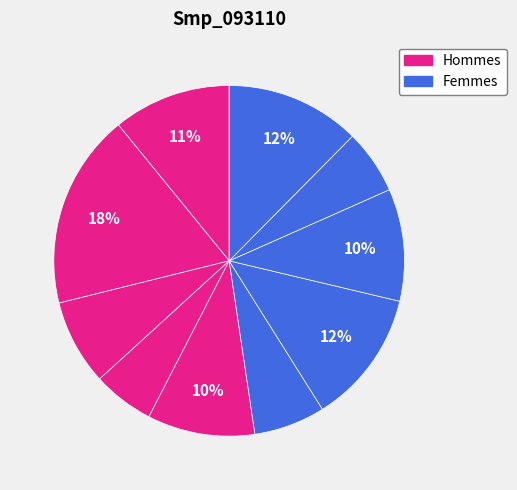

Count the number of slices in the pie.

10